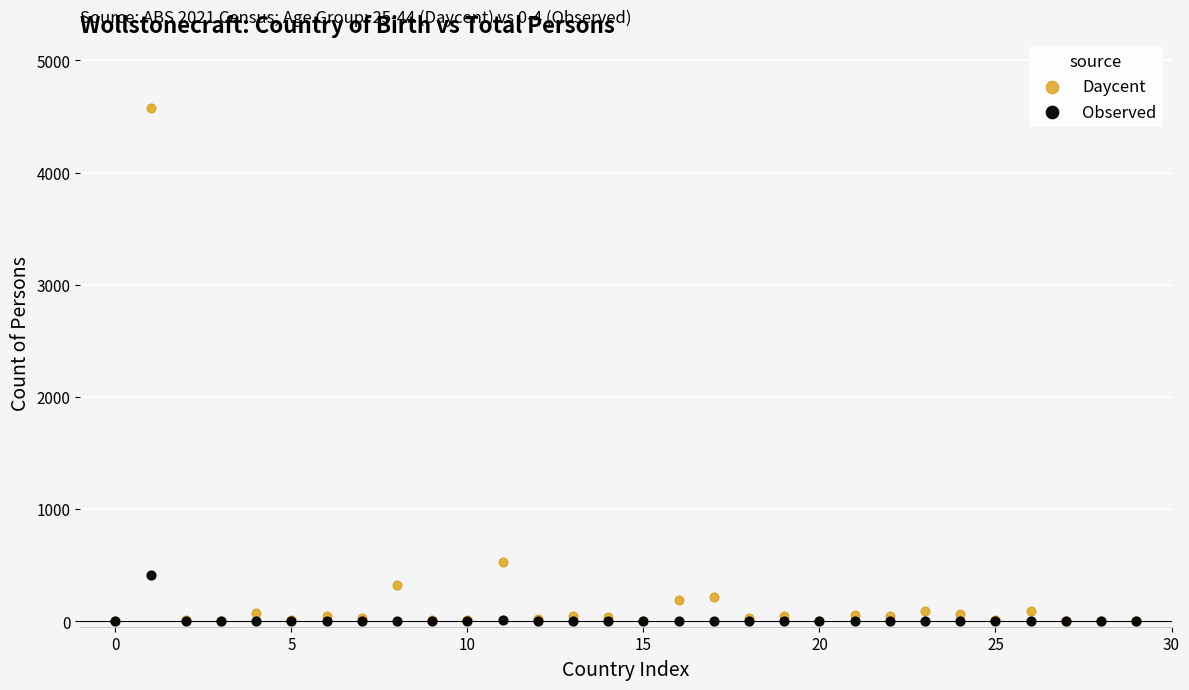

In the Daycent series, what Y value is closest to 2289?

523